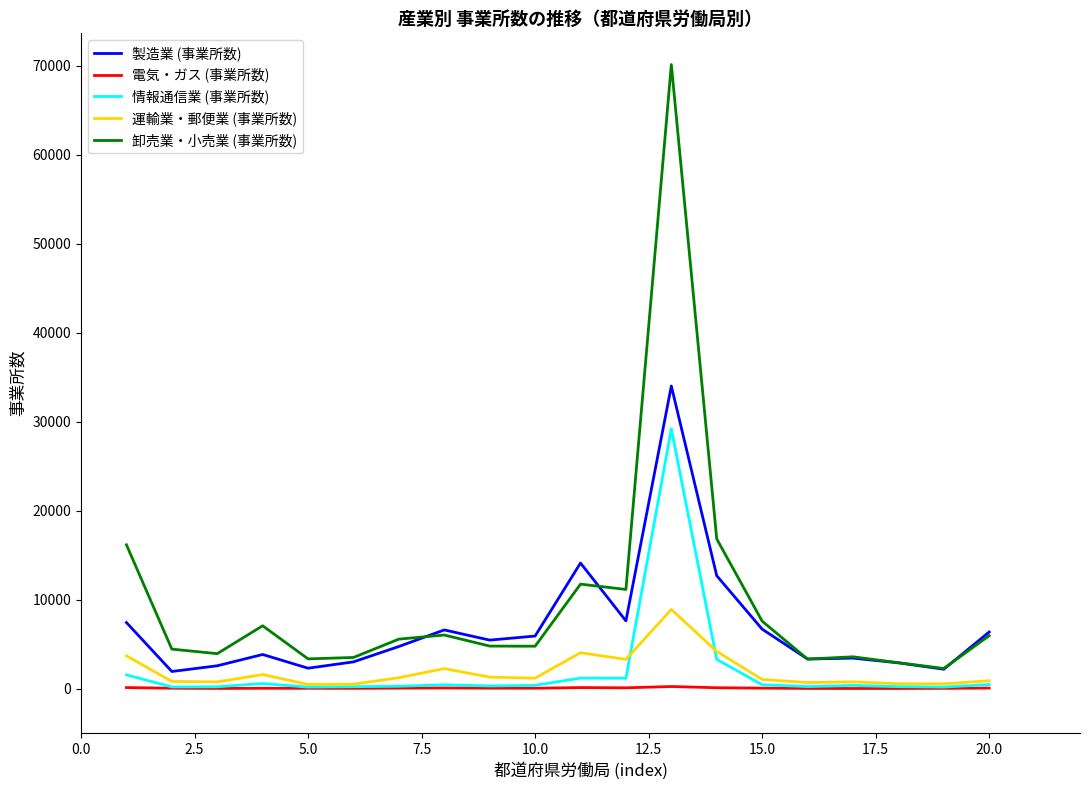

True or false: 情報通信業 (事業所数) and 製造業 (事業所数) cross at least once.

False